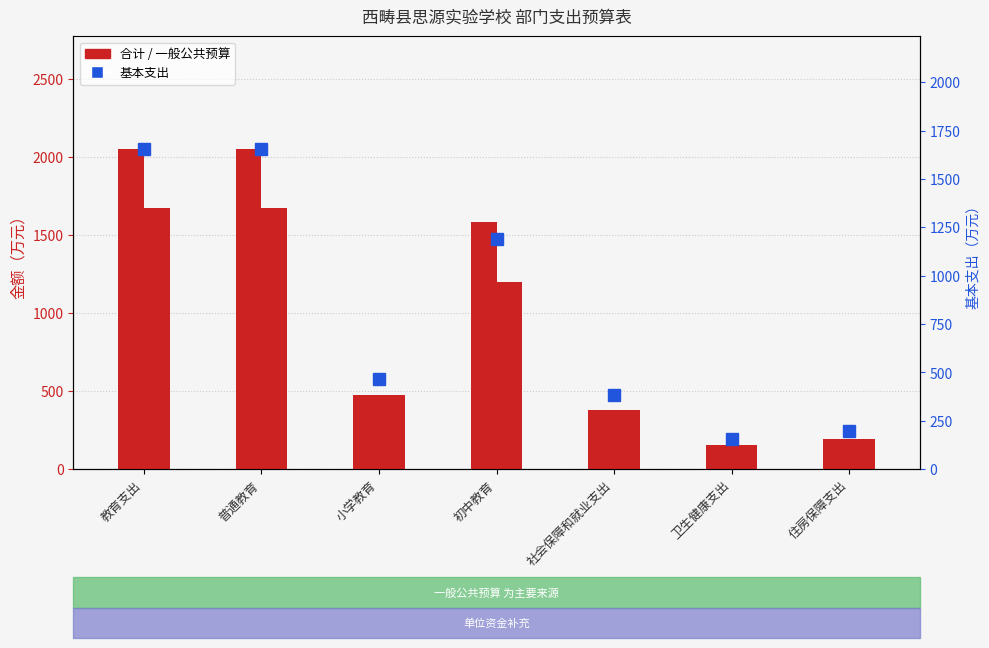

What is the maximum value shown in the chart?

2056.1